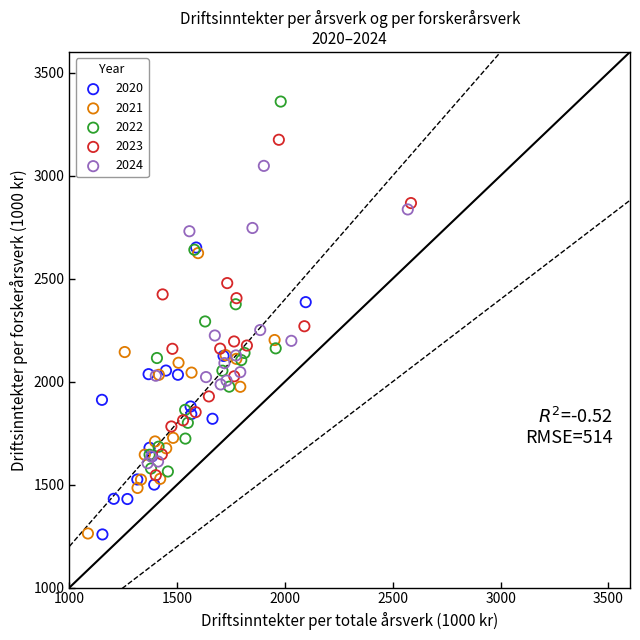

Which series contains the highest Y value?

2022